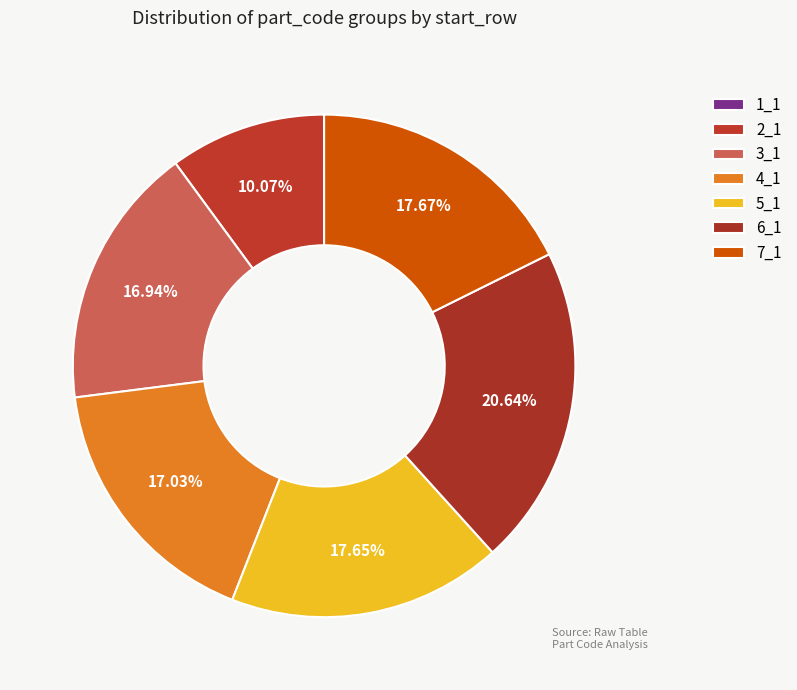

To the nearest percent, what portion does 2_1 represent?

10%